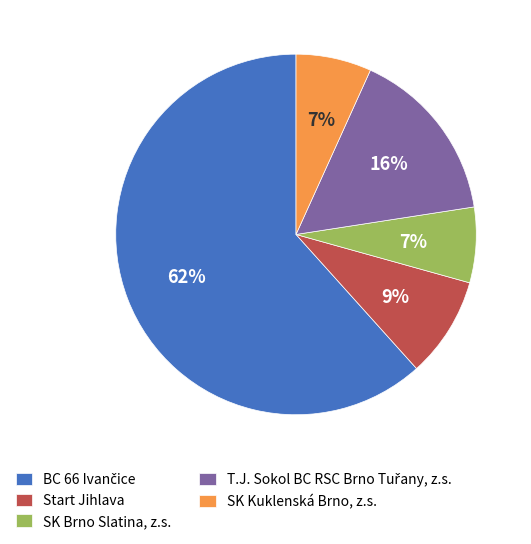

Which has a higher value, SK Kuklenská Brno, z.s. or Start Jihlava?

Start Jihlava